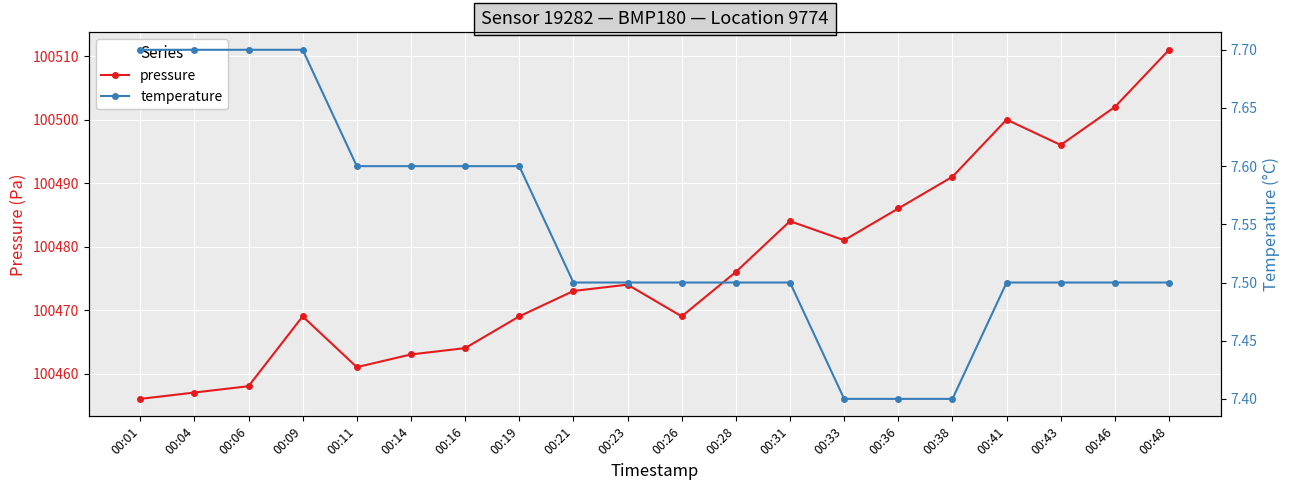

What are all the series names shown in the legend?

pressure, temperature